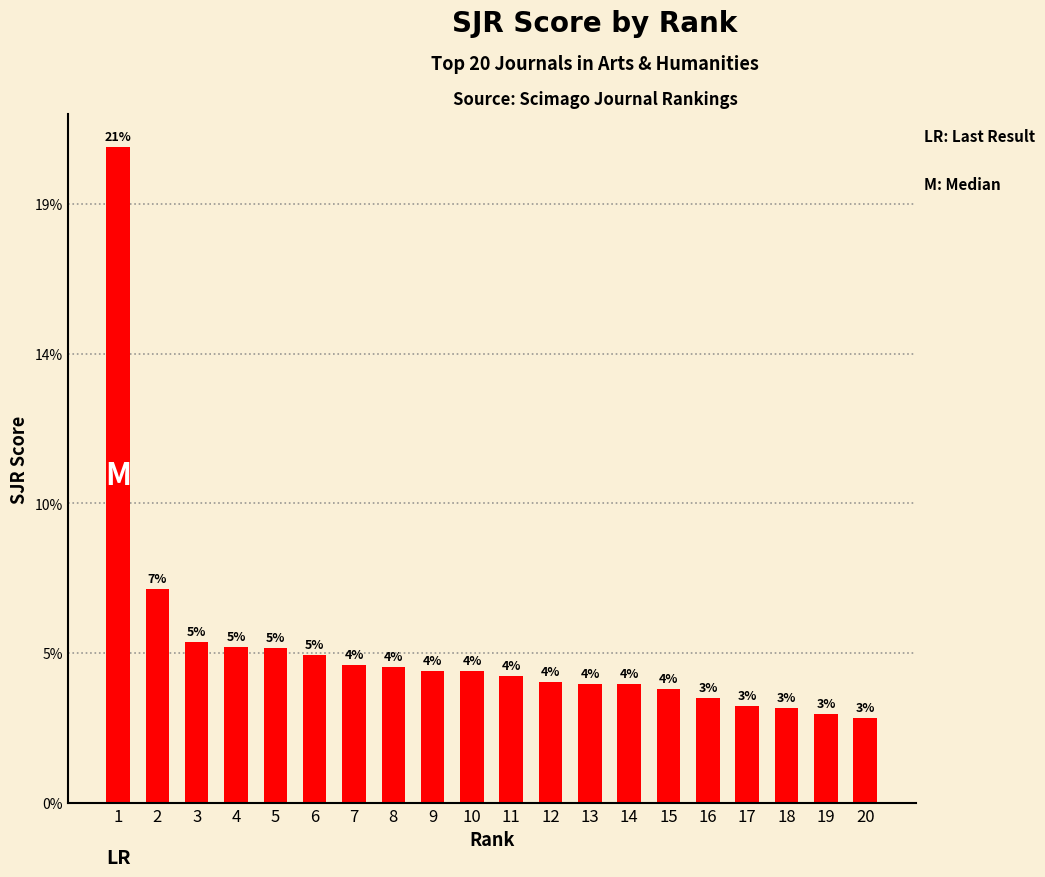

Are the bars grouped side by side (vs. stacked)?

No